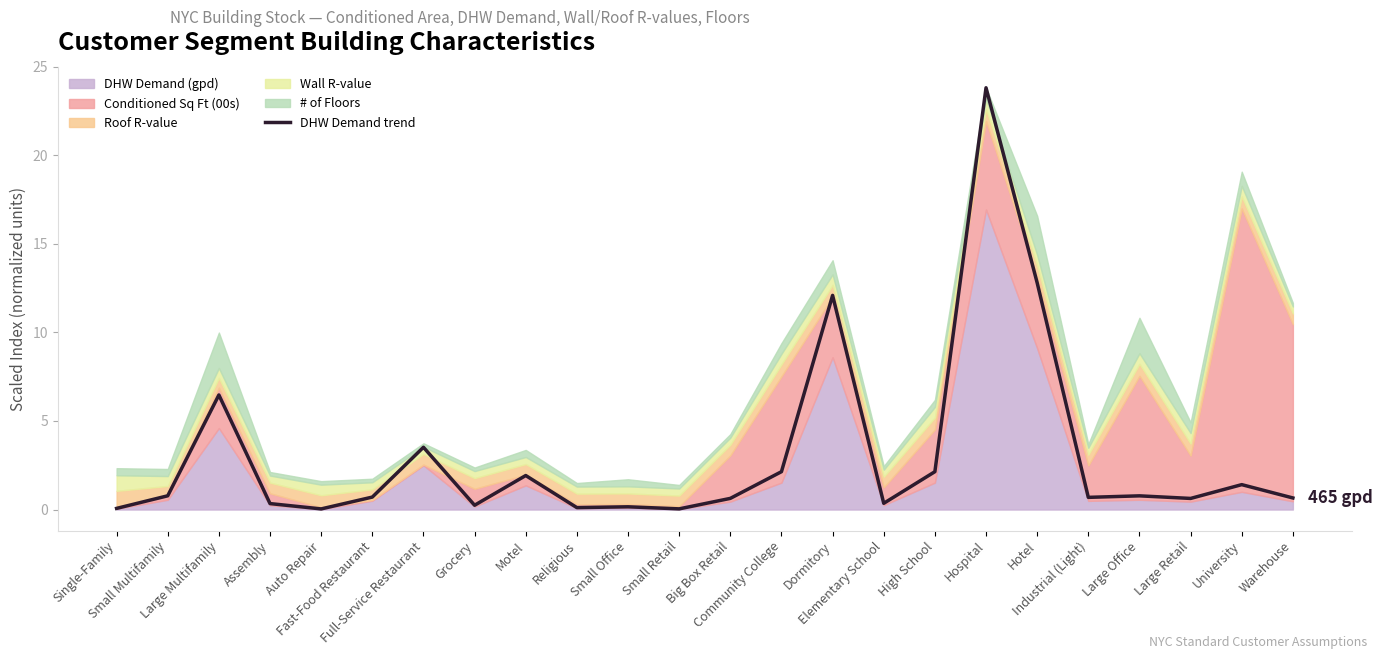

List the labels in order of value, largest first.

Hospital, Hotel, Dormitory, Large Multifamily, Full-Service Restaurant, Community College, High School, Motel, University, Small Multifamily, Large Office, Fast-Food Restaurant, Industrial (Light), Warehouse, Big Box Retail, Large Retail, Elementary School, Assembly, Grocery, Small Office, Religious, Single-Family, Small Retail, Auto Repair